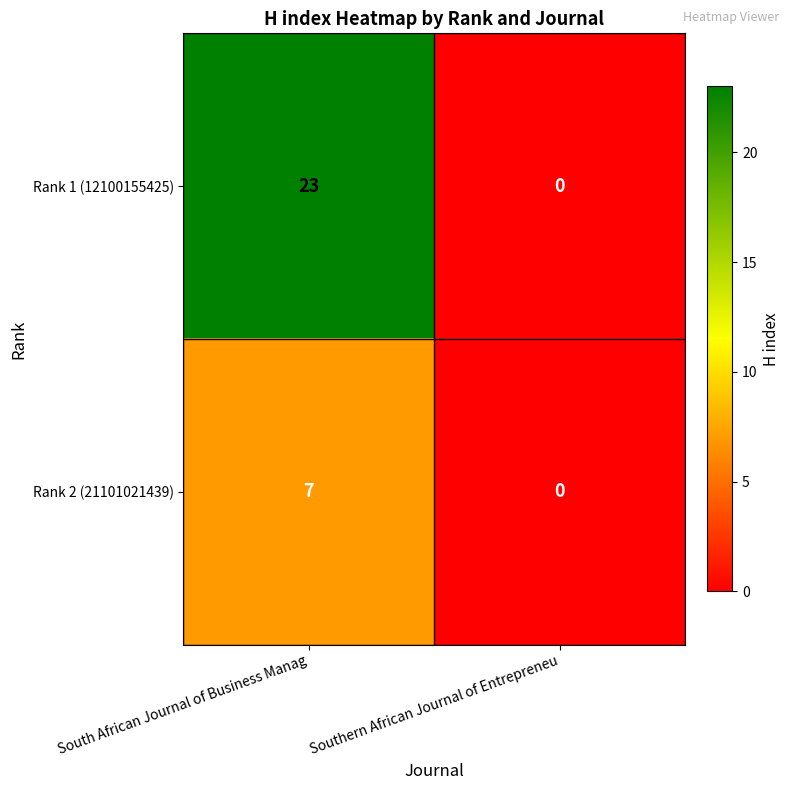

How many values in the Rank 2 (21101021439) series are below 7?

1